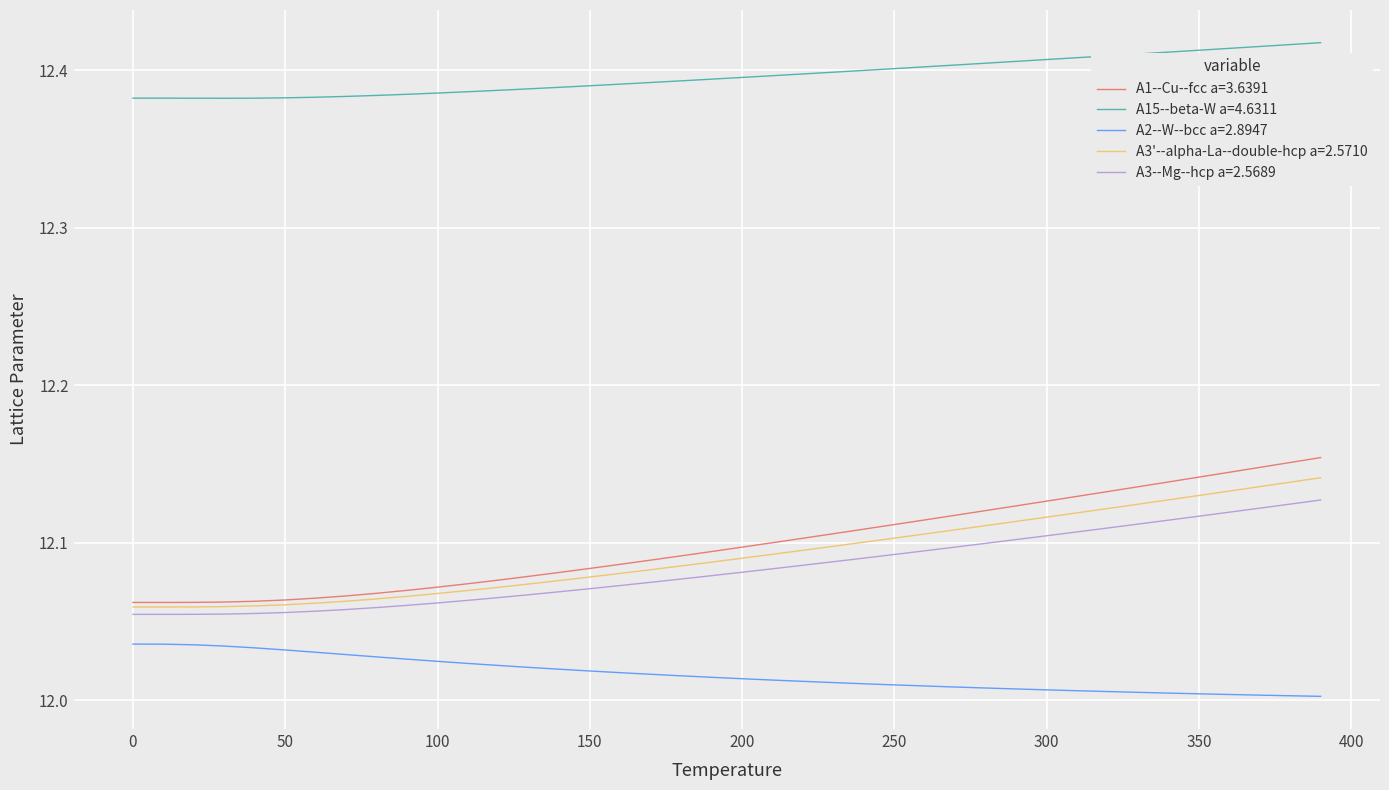

Which series has the largest total across all categories?

A15--beta-W a=4.6311